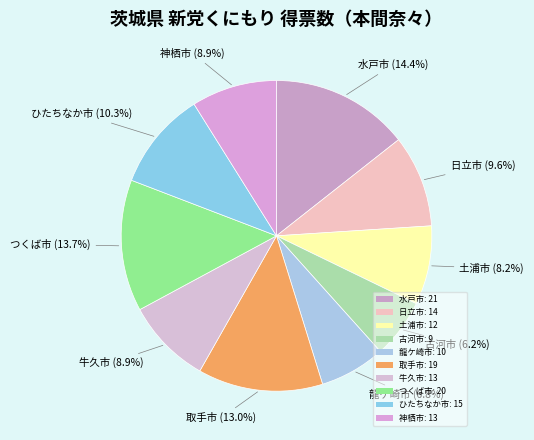

Does 土浦市 account for over 50% of the chart?

No